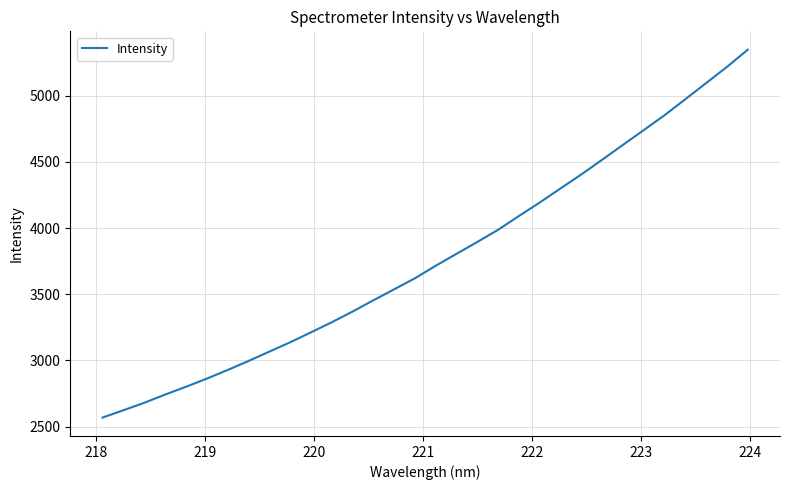

What is the smallest value displayed?

2568.0